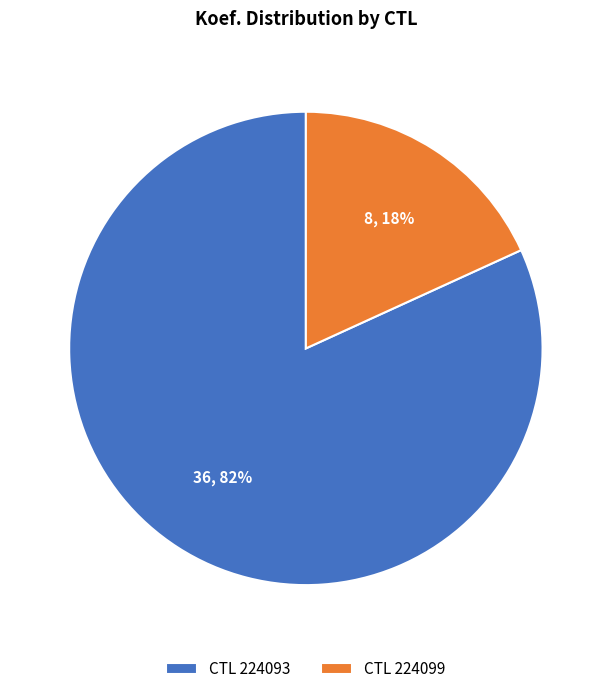

Count the number of slices in the pie.

2